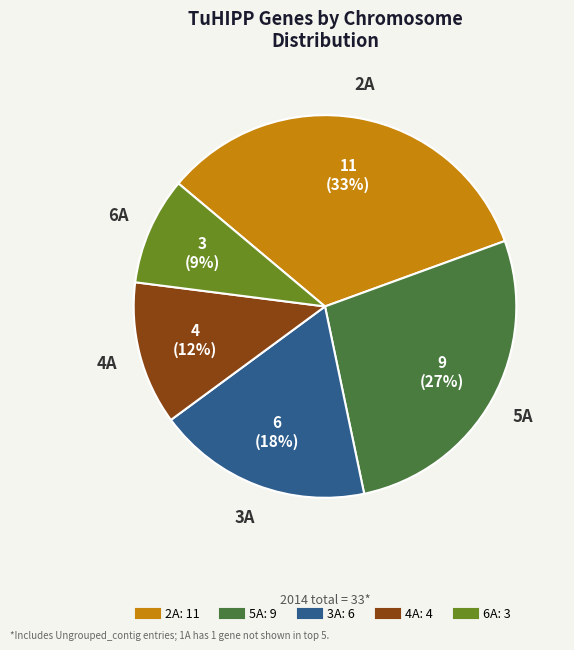

To the nearest percent, what is the average slice percentage?

20%